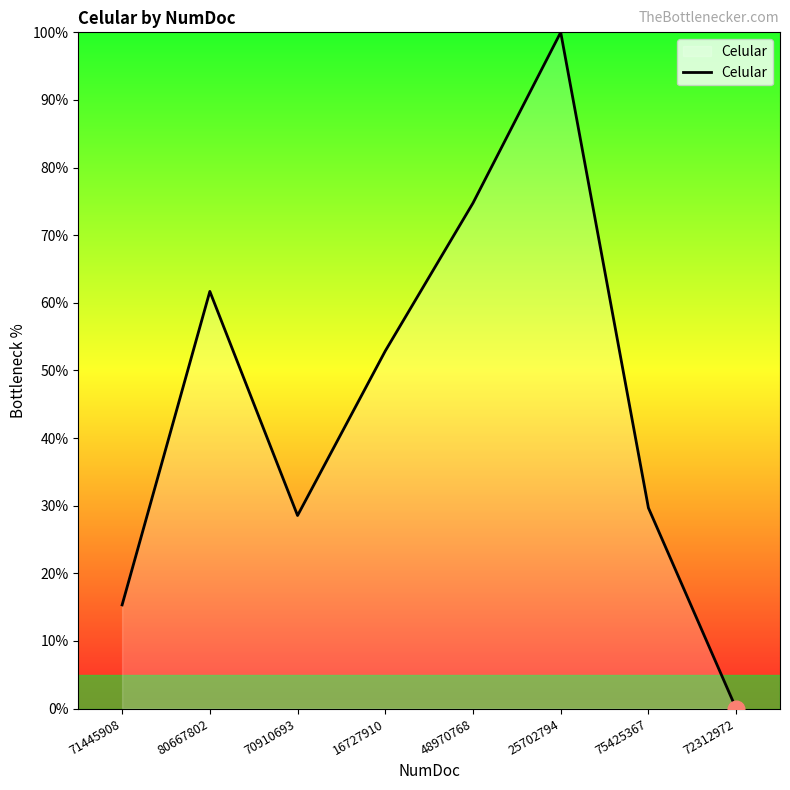

Rank the categories by value from highest to lowest.

25702794, 48970768, 80667802, 16727910, 75425367, 70910693, 71445908, 72312972